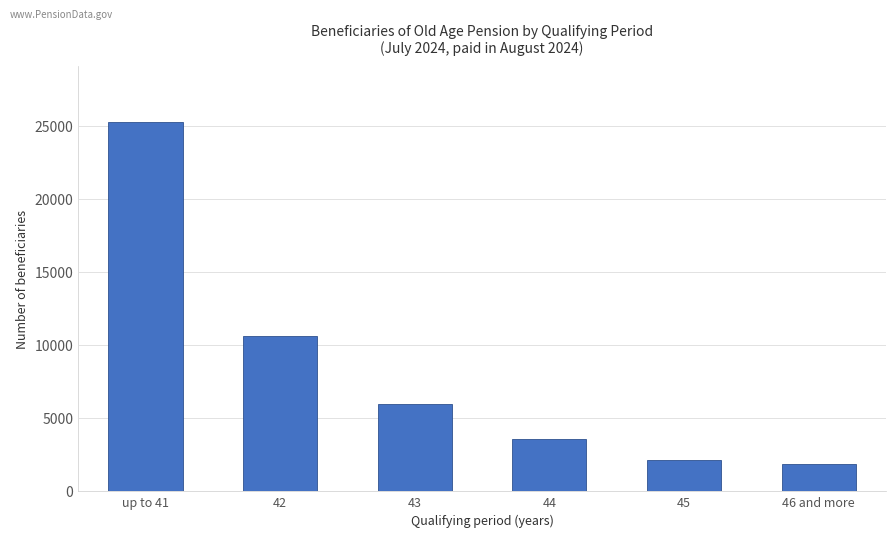

Reading right to left, transcribe all the data shown in this chart.

1899	2123	3576	5989	10639	25252